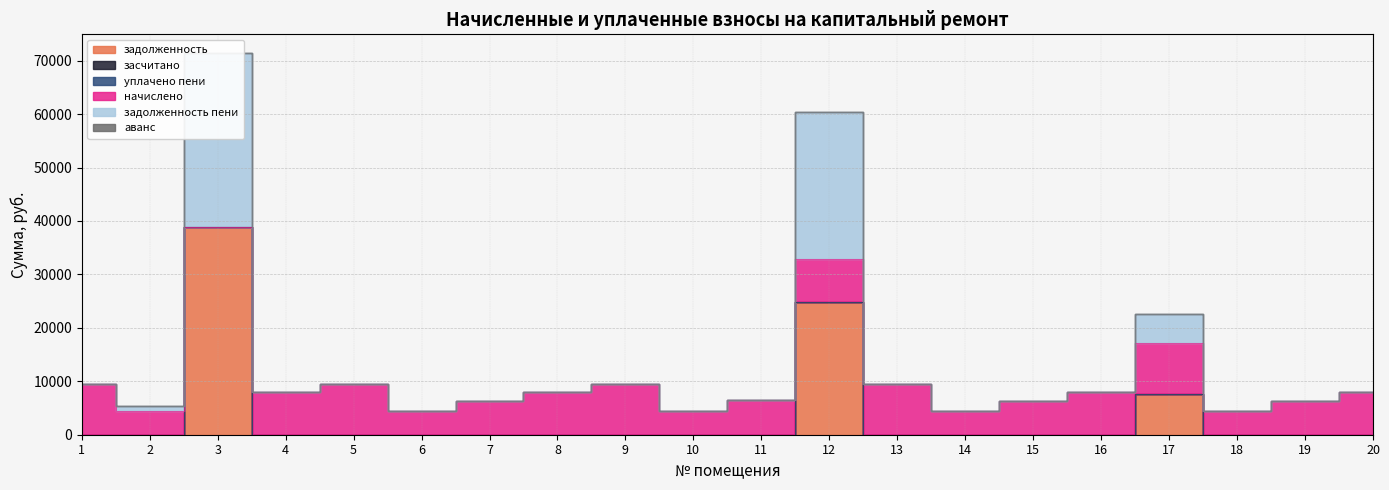

How many values in the уплачено пени series exceed 0?

1